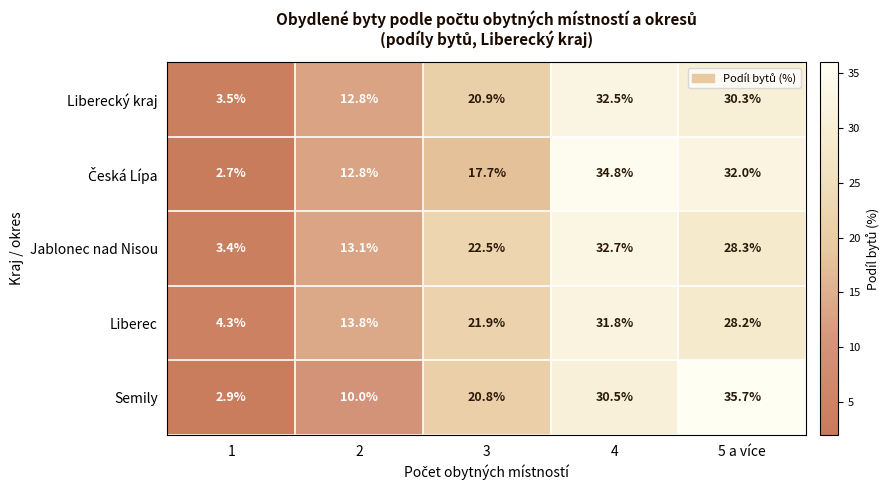

Rank the categories by Liberec value from highest to lowest.

4, 5 a více, 3, 2, 1